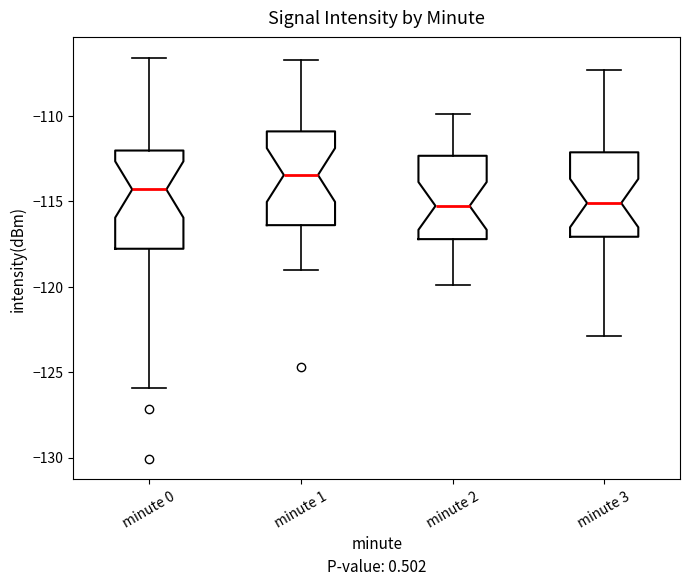

Reading left to right, read every box against the y-axis: the position of its median line, the range the box covers, and the ends of its whiskers. The values are not printed on the chart, so give them approximately, as read against the axis.

minute 0: median -114.5, box -118.0 to -112.0, whiskers -126.0 to -106.5
minute 1: median -113.5, box -116.5 to -111.0, whiskers -119.0 to -106.5
minute 2: median -115.5, box -117.0 to -112.5, whiskers -120.0 to -110.0
minute 3: median -115.0, box -117.0 to -112.0, whiskers -123.0 to -107.5